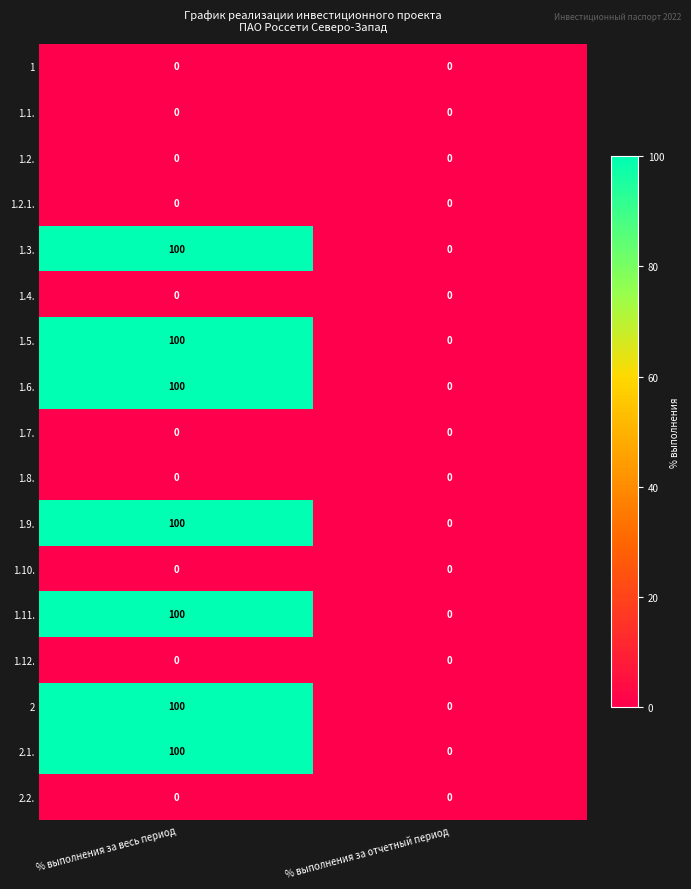

What is the difference between the maximum and minimum values in the 1.6. series?

100